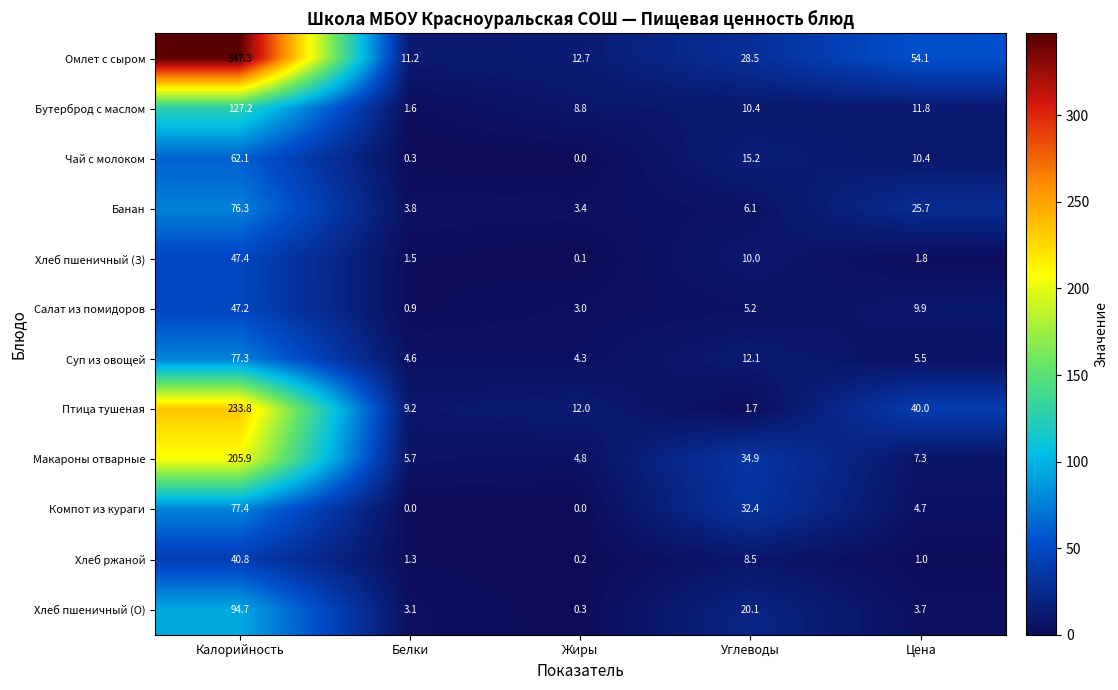

The Банан series shows 5.3 at Белки. True or false?

False